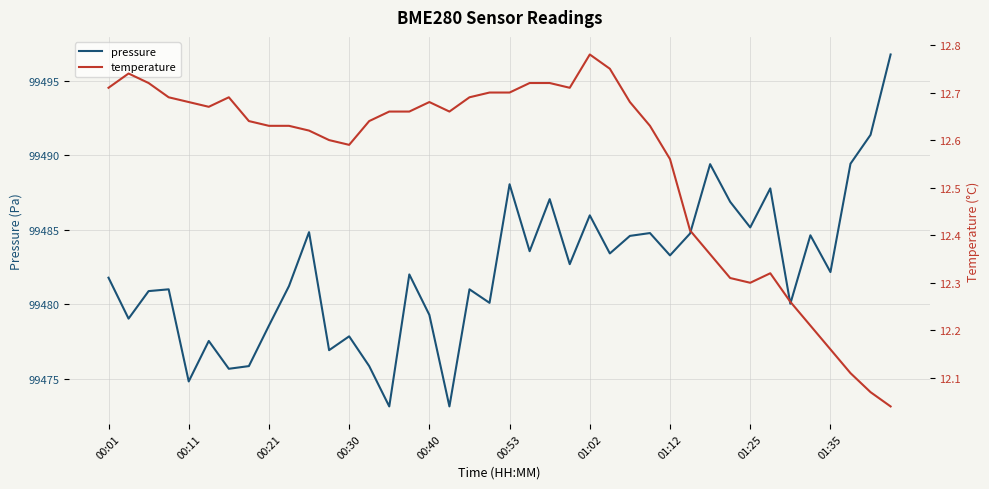

Which category has the highest value across all series?

39